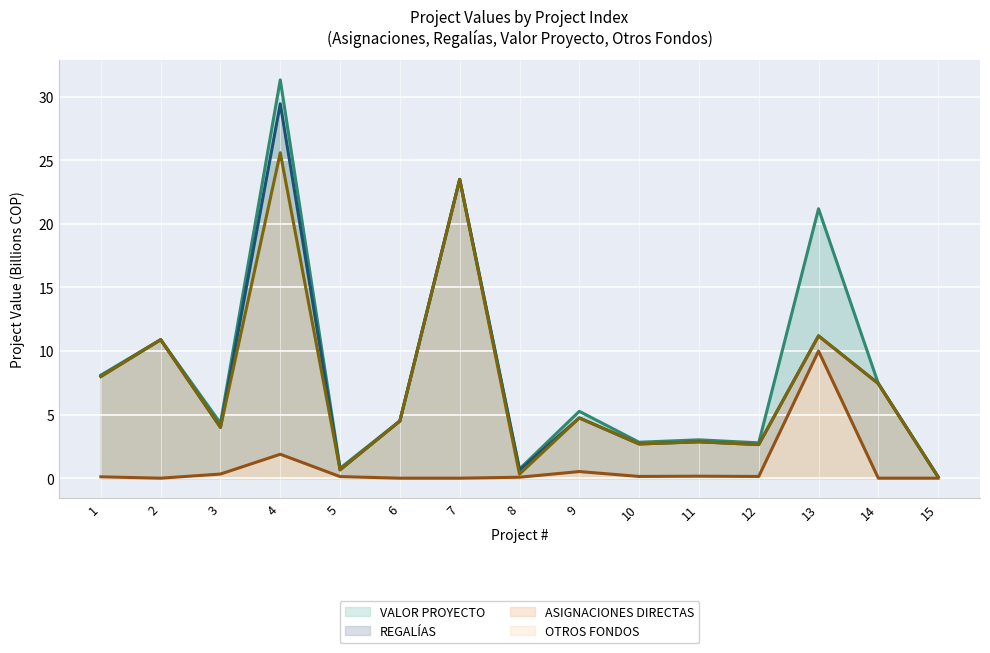

What is the difference between the second highest and second lowest values in the ASIGNACIONES DIRECTAS series?

23.2